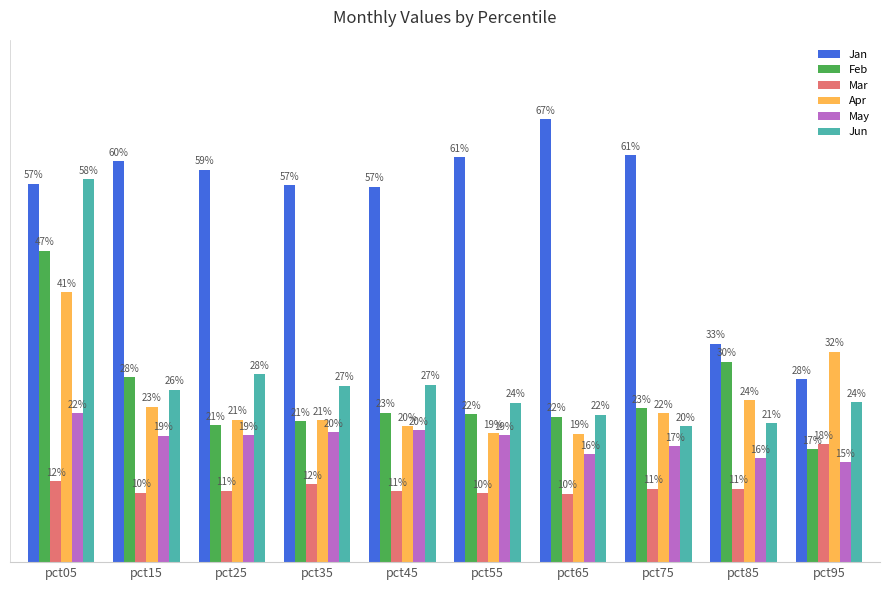

At how many categories does at least one series exceed 0?

10